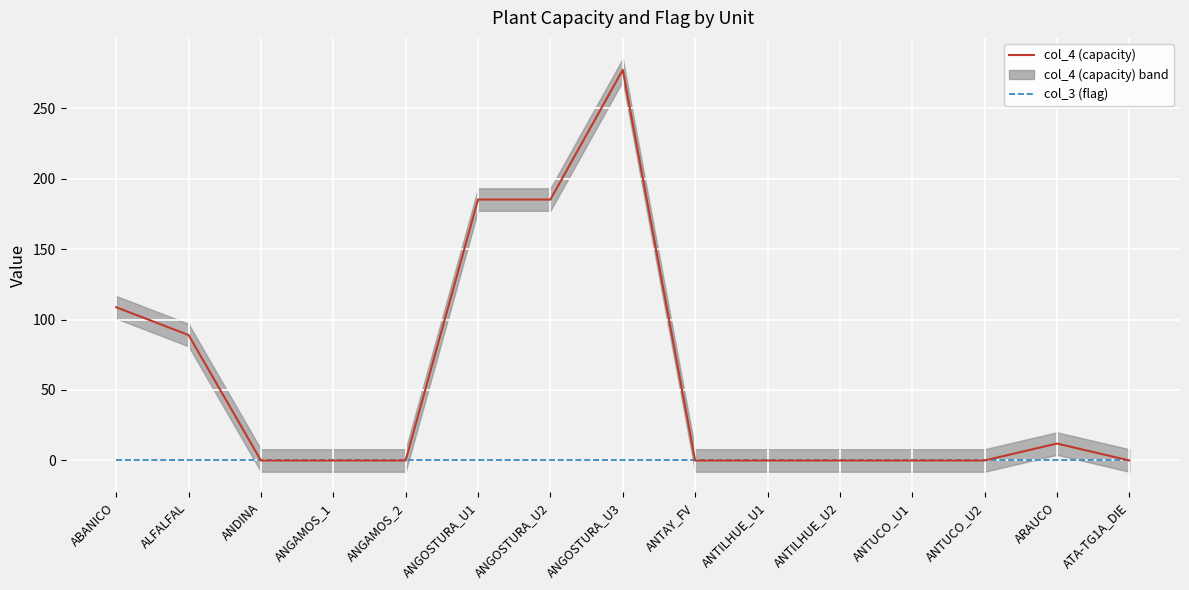

Rank the categories by col_3 (flag) value from highest to lowest.

ABANICO, ALFALFAL, ANDINA, ANGAMOS_1, ANGAMOS_2, ANGOSTURA_U1, ANGOSTURA_U2, ANGOSTURA_U3, ANTAY_FV, ANTILHUE_U1, ANTILHUE_U2, ANTUCO_U1, ANTUCO_U2, ARAUCO, ATA-TG1A_DIE